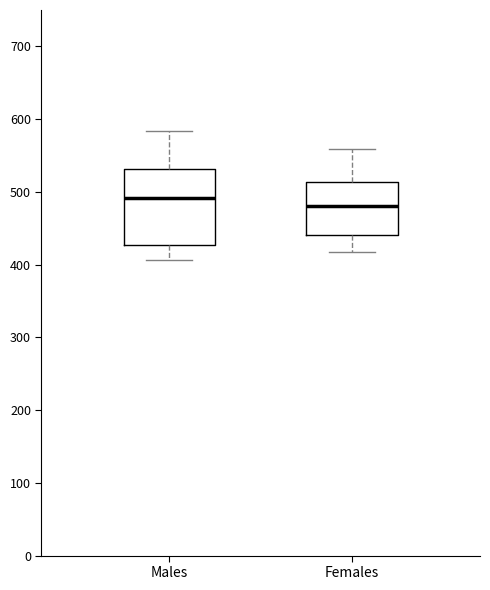

Which box's median line is the lowest?

Females